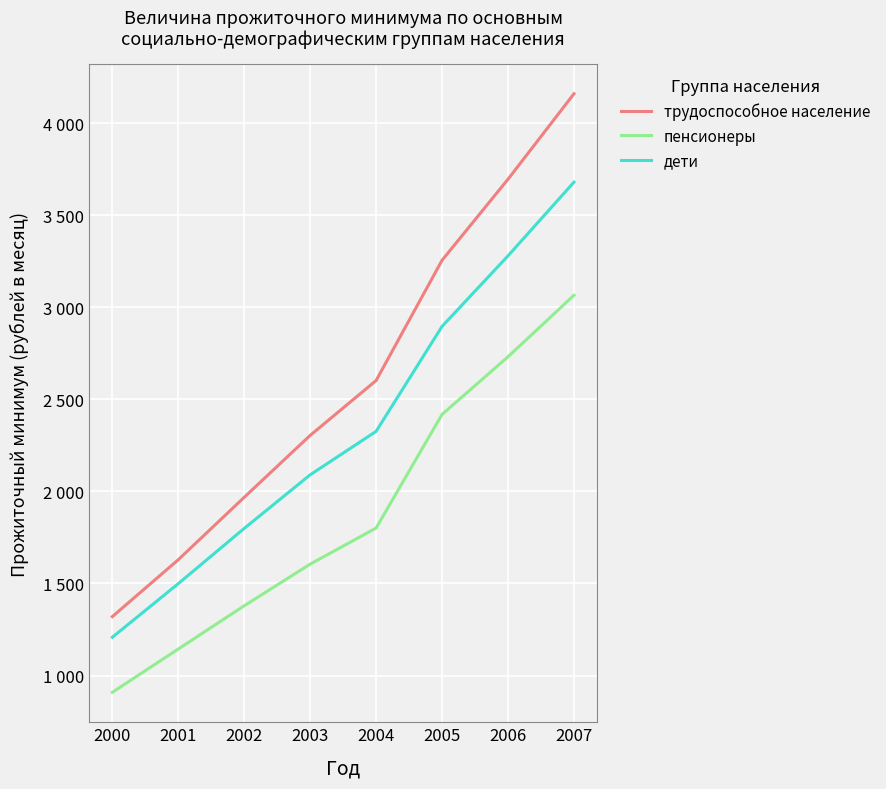

What is the sum of the пенсионеры values at 2005 and 2003?

4023